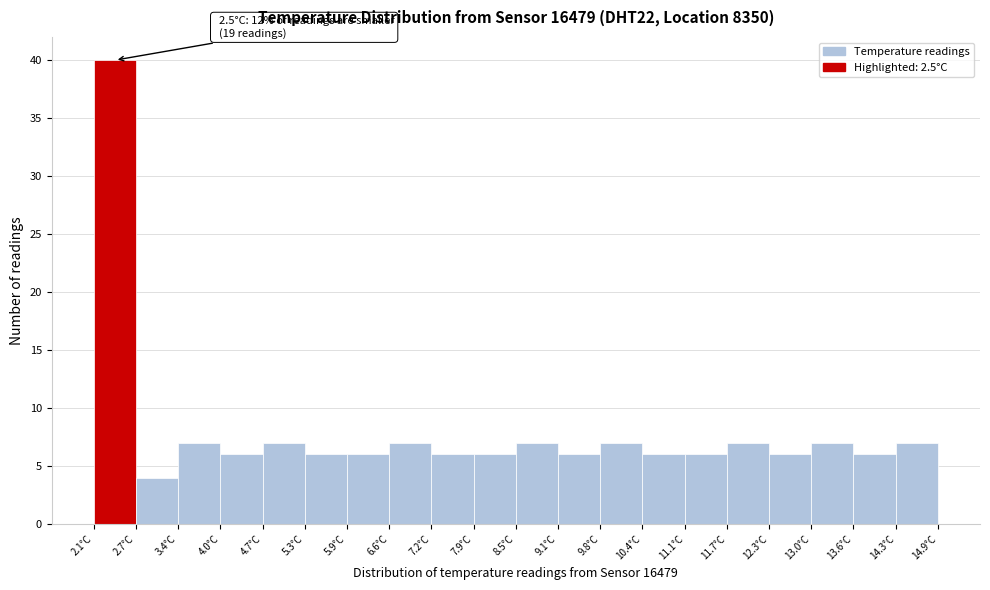

Which range on the x-axis has the tallest bar?

2.10 to 2.74